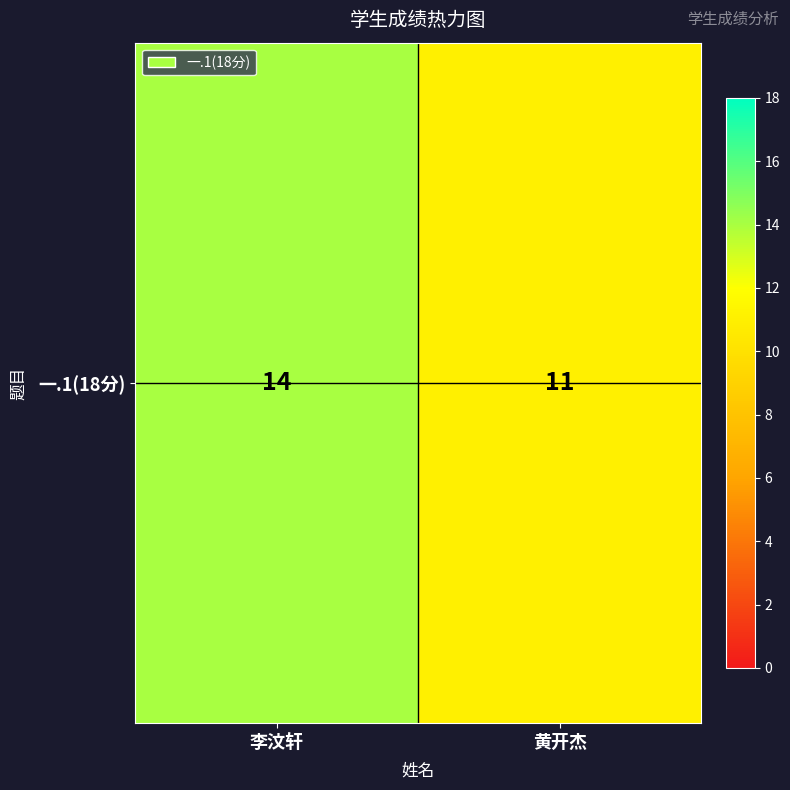

What is the change in value from 李汶轩 to 黄开杰?

-3